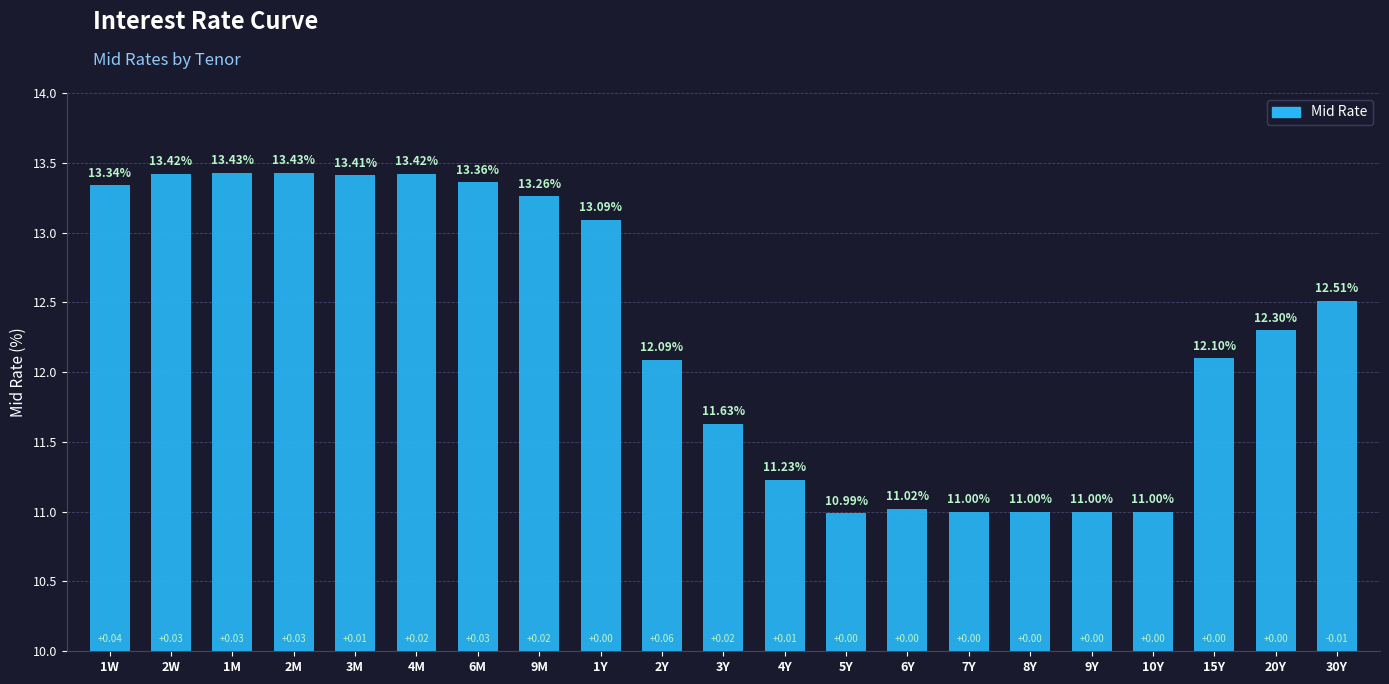

How many distinct data groups are displayed?

1